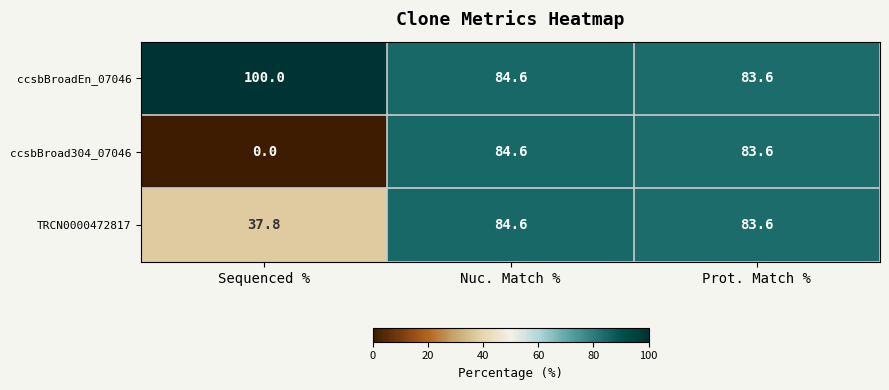

Reading left to right, transcribe all the data shown in this chart.

ccsbBroadEn_07046: Sequenced %=100.0	Nuc. Match %=84.6	Prot. Match %=83.6
ccsbBroad304_07046: Sequenced %=0.0	Nuc. Match %=84.6	Prot. Match %=83.6
TRCN0000472817: Sequenced %=37.8	Nuc. Match %=84.6	Prot. Match %=83.6